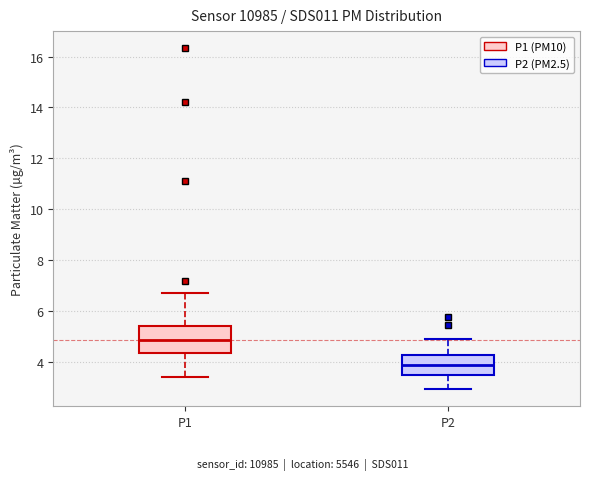

Where does the median line of the box for P2 sit on the y-axis? The values are not printed on the chart, so give them approximately, as read against the axis.

3.8